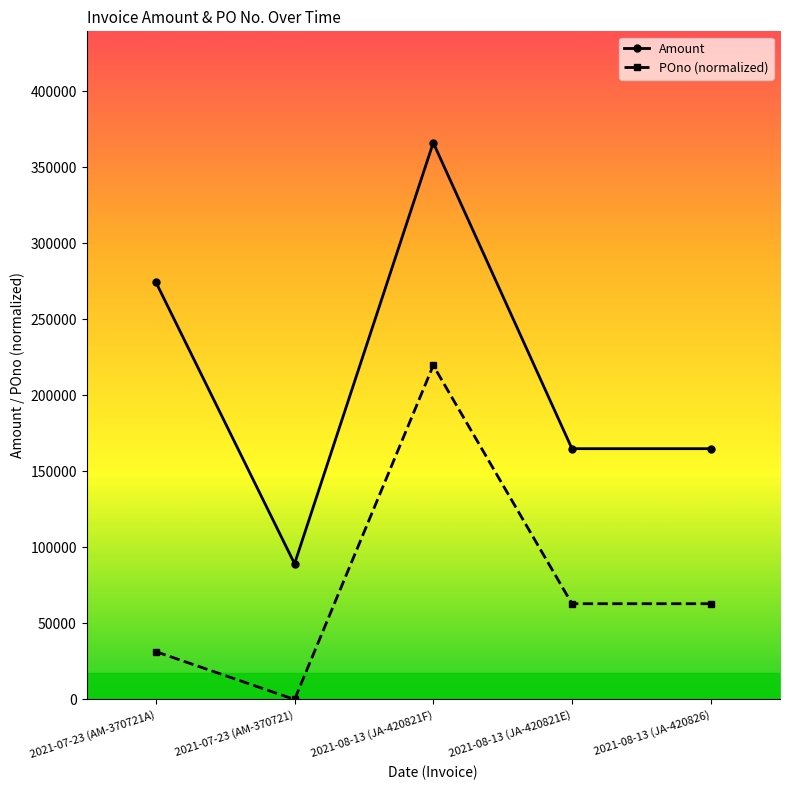

At 2021-07-23 (AM-370721), list the series in order from smallest to largest.

POno (normalized), Amount